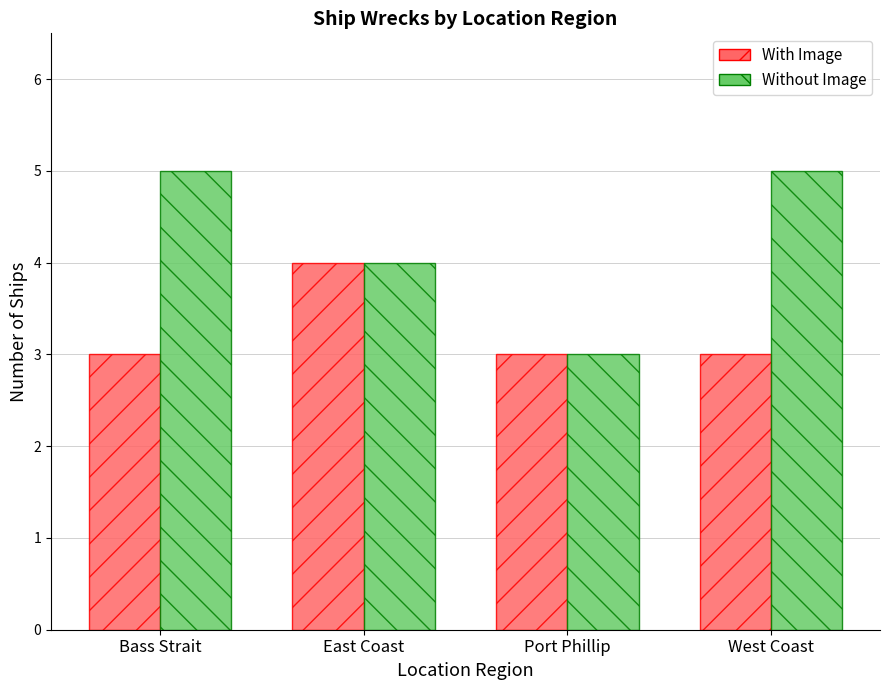

What is the sum of all With Image values?

13